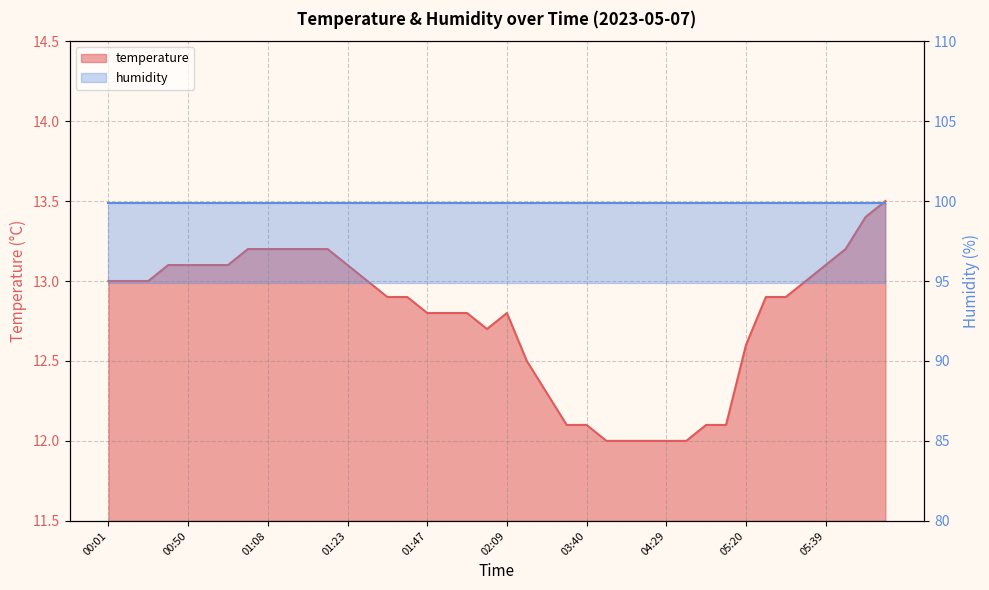

What is the sum of all values?

511.0